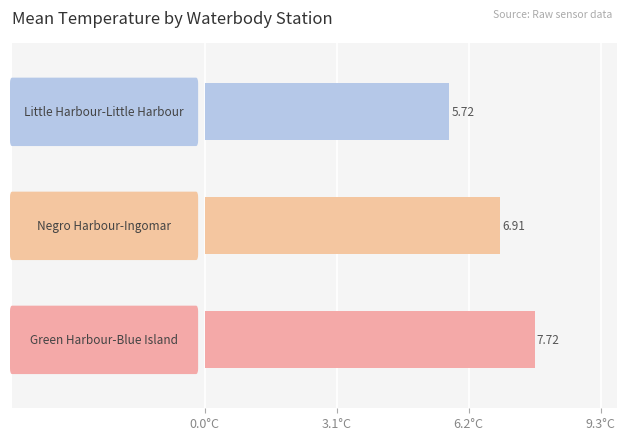

Are the bars horizontal?

Yes